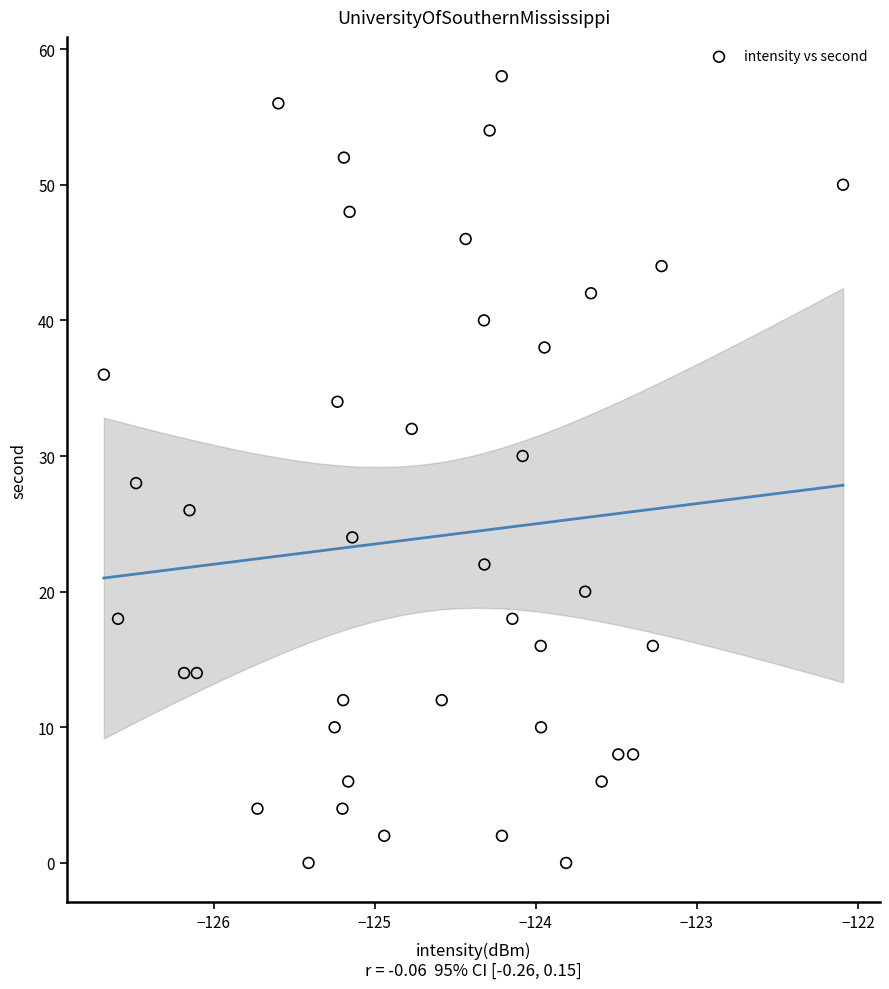

What is the range of Y values (max minus min)?

58